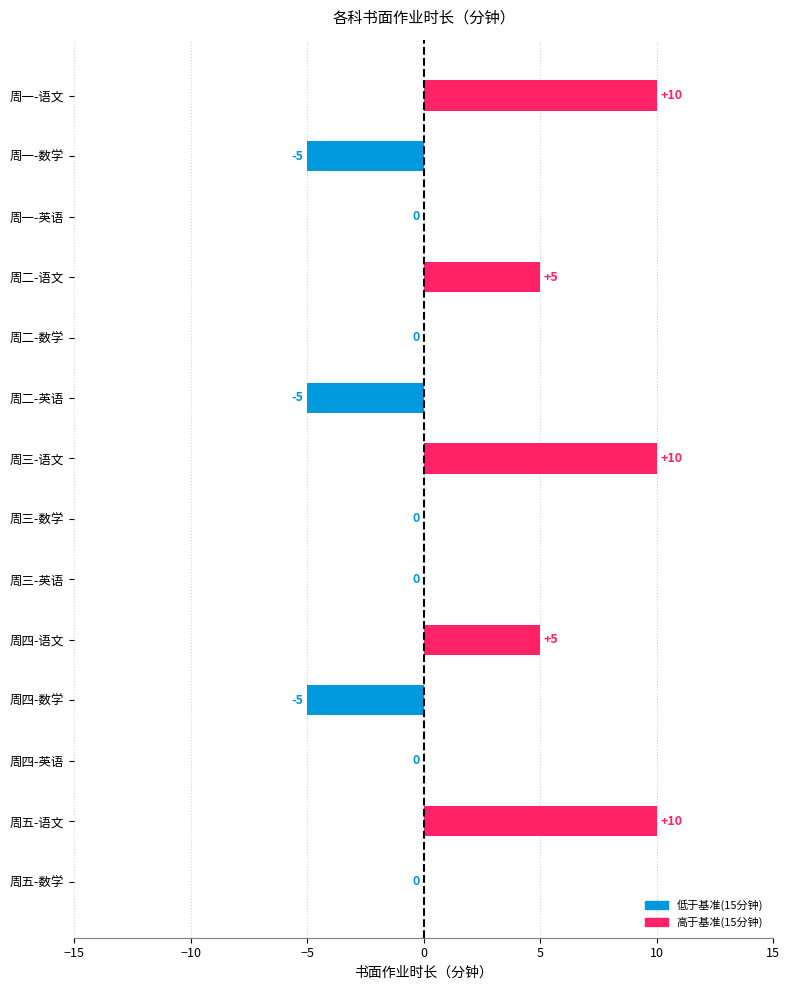

Are the bars grouped side by side (vs. stacked)?

No